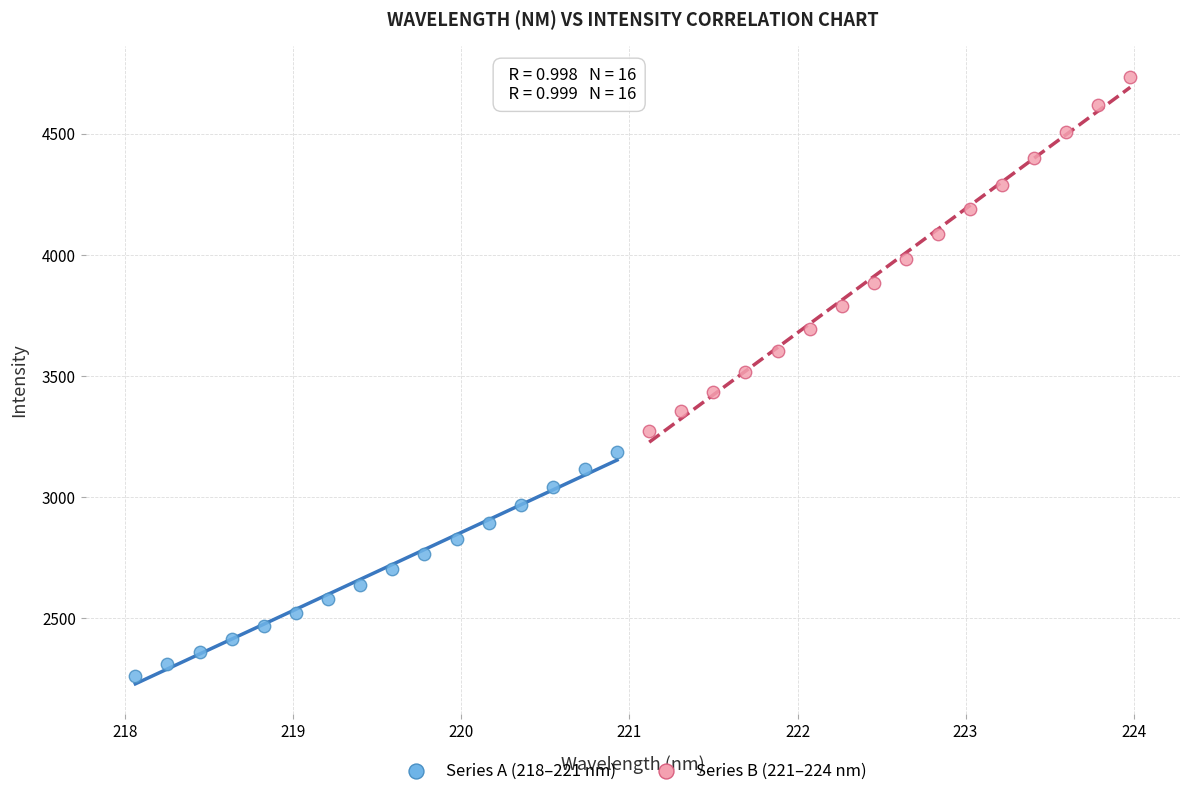

Which series contains the highest Y value?

Series B (221–224 nm)